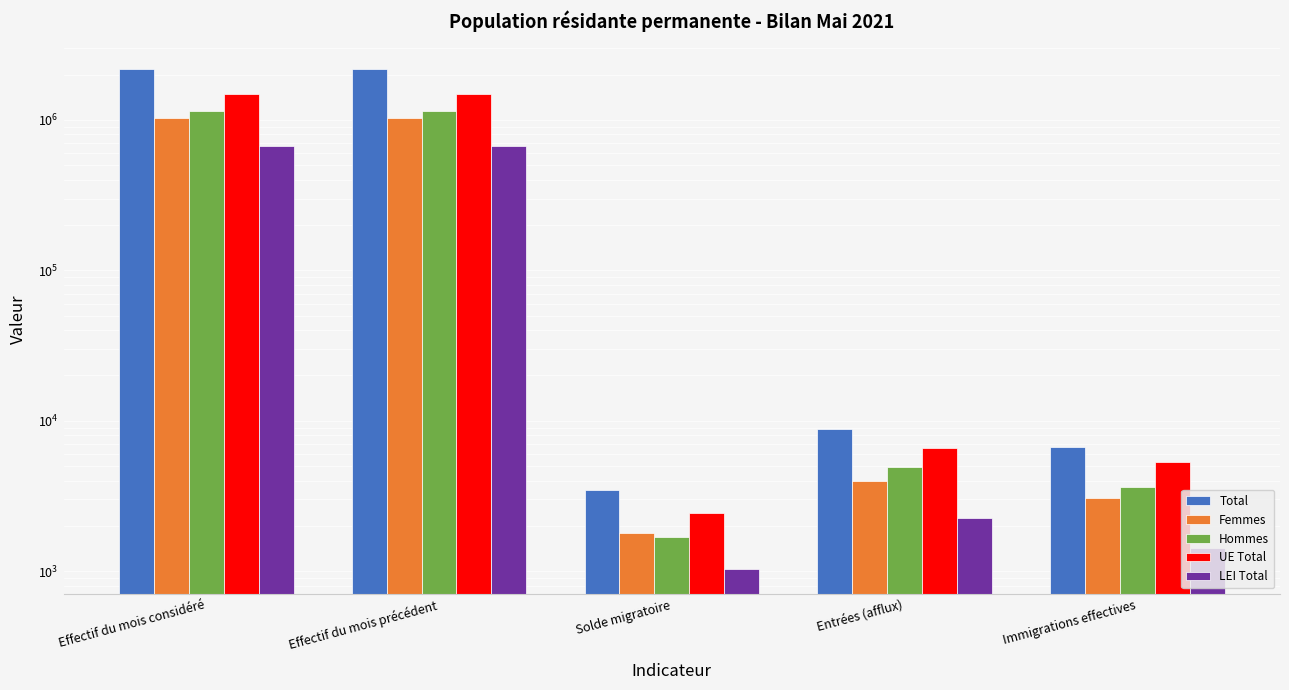

What is the label of the 5th bar from the left?

Immigrations effectives